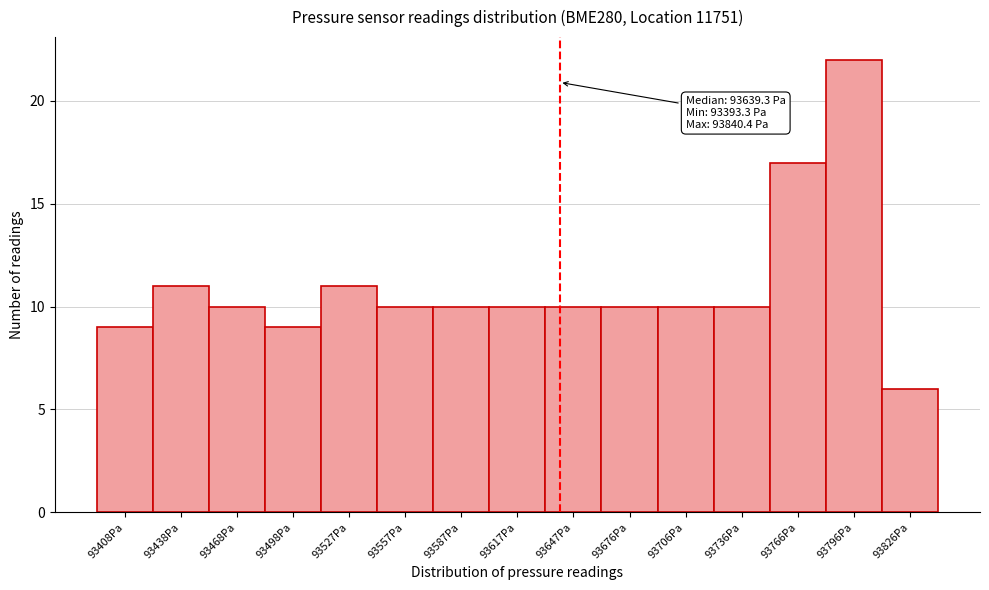

Over which range of the x-axis is the bar tallest?

93780 to 93810